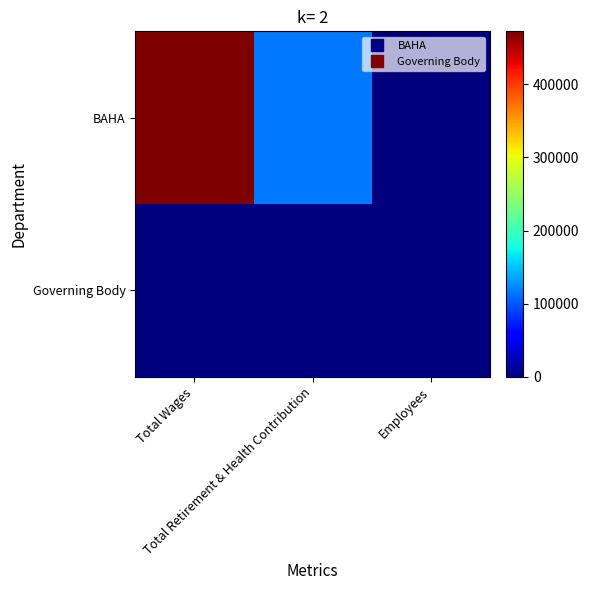

Which series has the widest spread of values?

BAHA